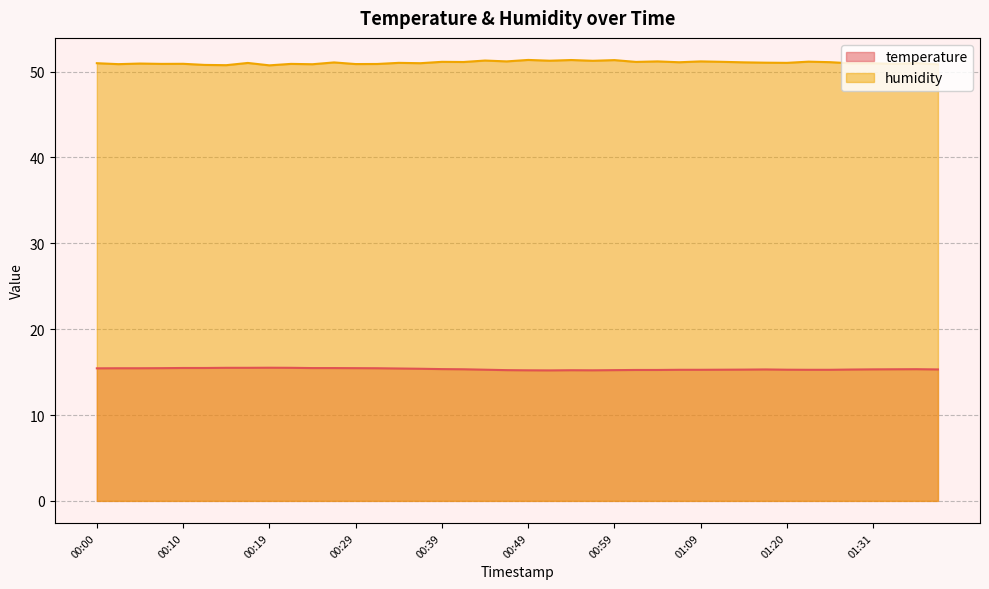

List the series in order of their peak value, highest first.

humidity, temperature